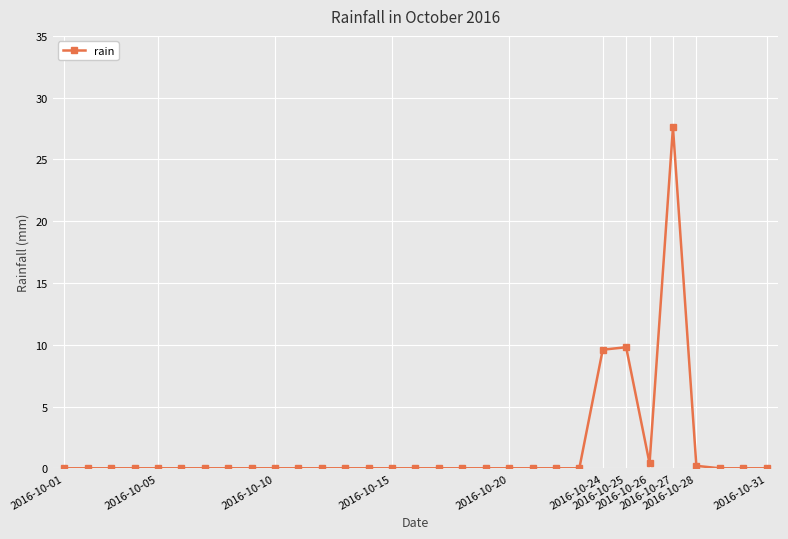

What is the greatest value displayed?

27.6